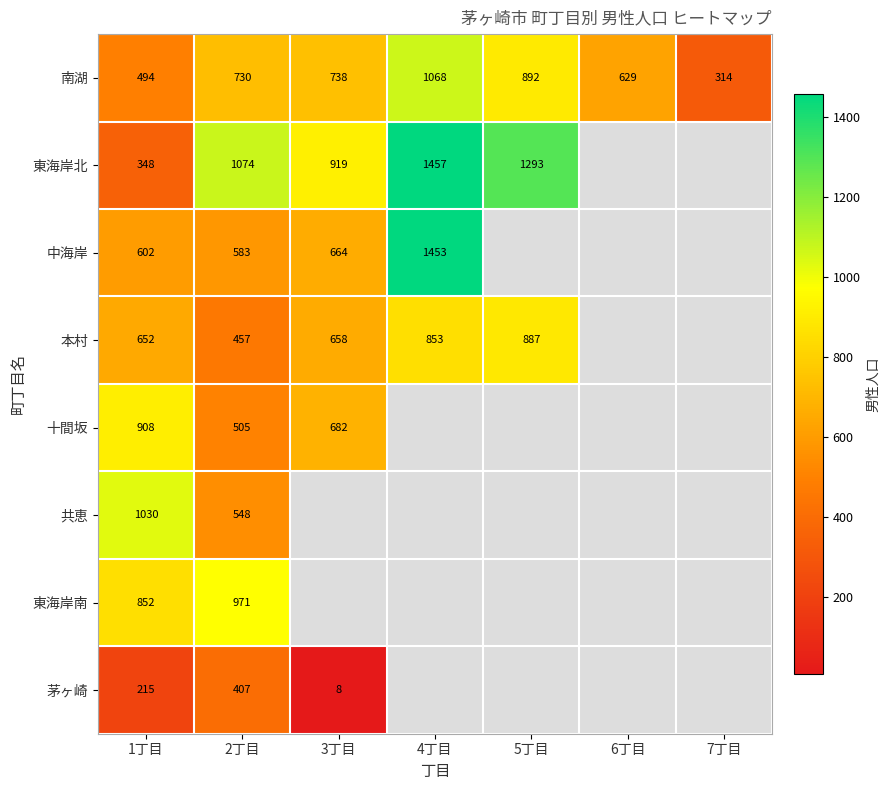

The 中海岸 series shows 664 at 3丁目. True or false?

True